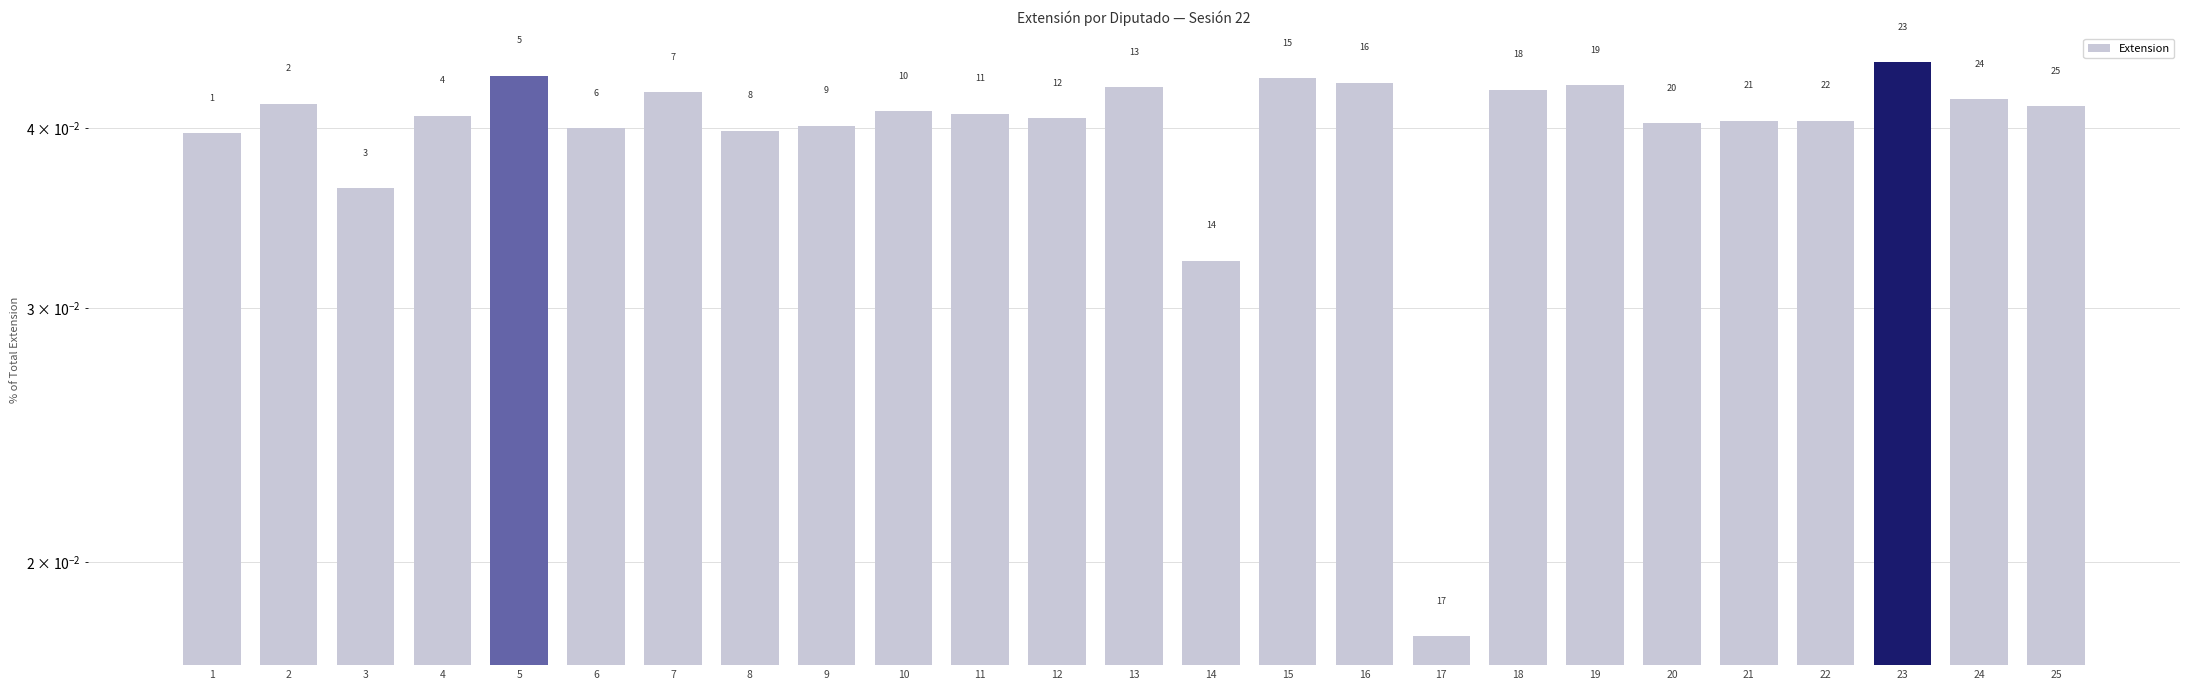

List the labels in order of value, largest first.

23, 5, 15, 16, 19, 13, 18, 7, 24, 2, 25, 10, 11, 4, 12, 21, 22, 20, 9, 6, 8, 1, 3, 14, 17